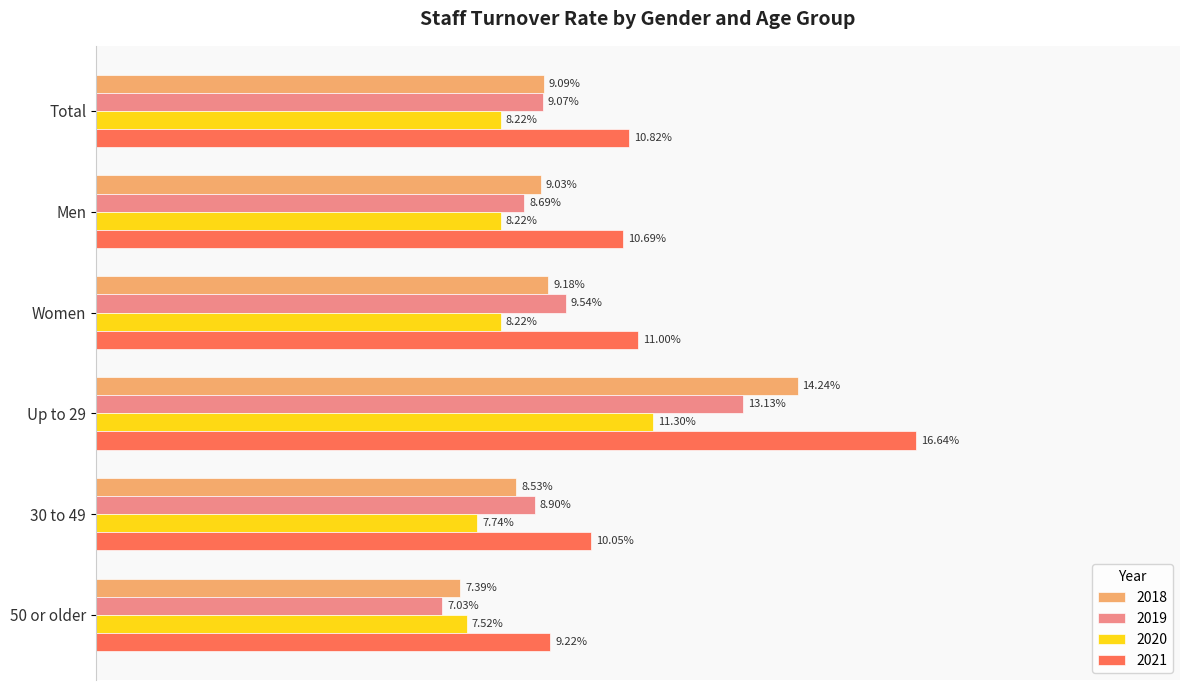

Where is 2018 nearest to the value 10?

Women